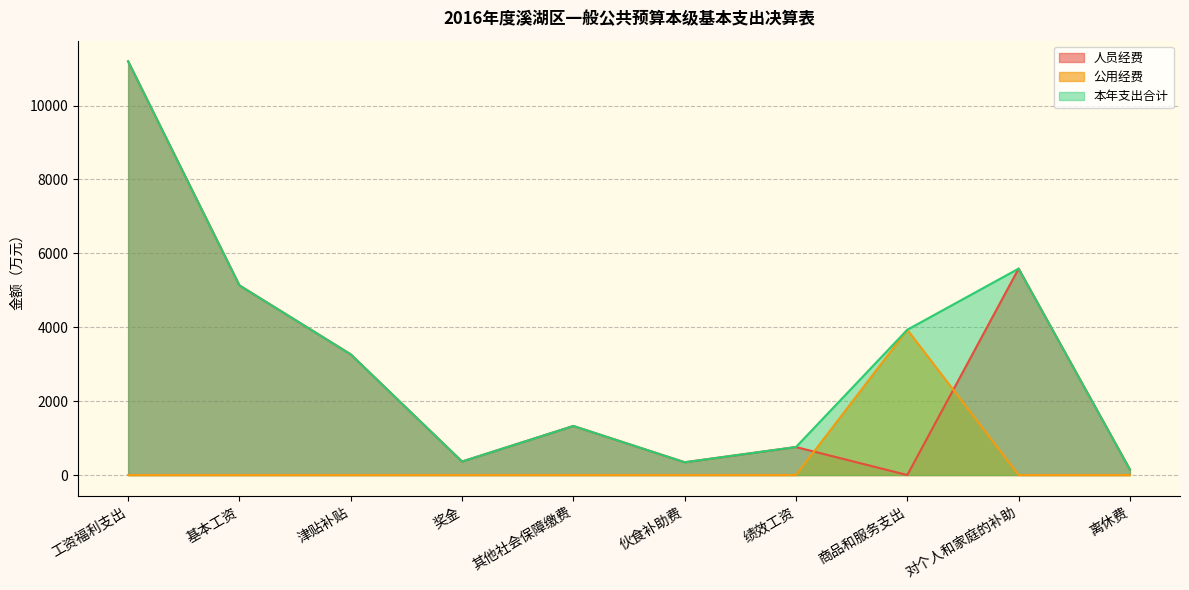

What is the sum of the 人员经费 values at 工资福利支出 and 商品和服务支出?

11197.0